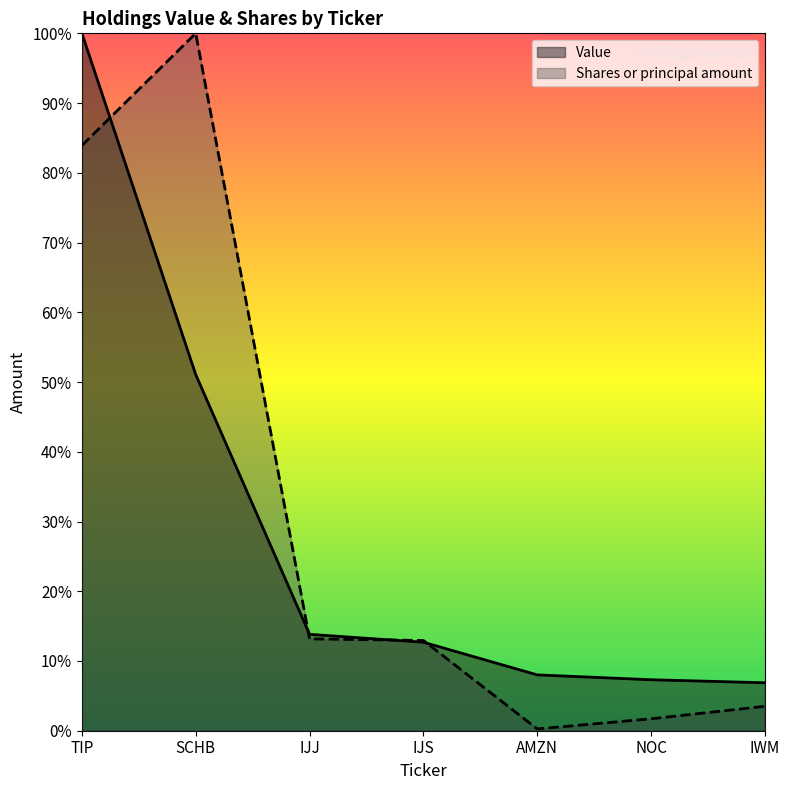

What is the difference between the Value values at IWM and IJS?

5.8